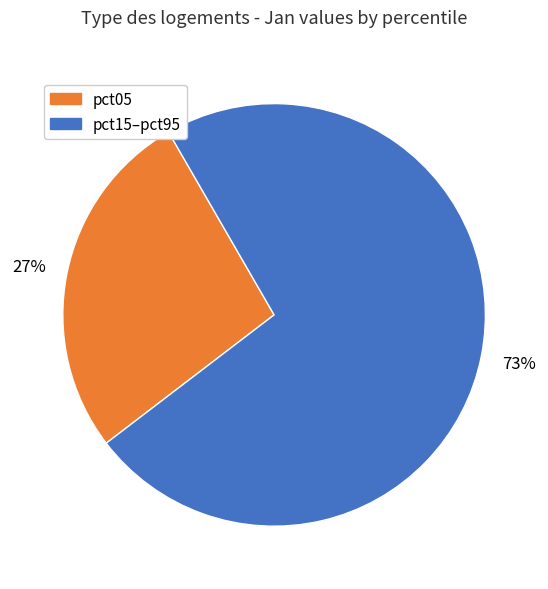

Does any single category account for the majority?

Yes